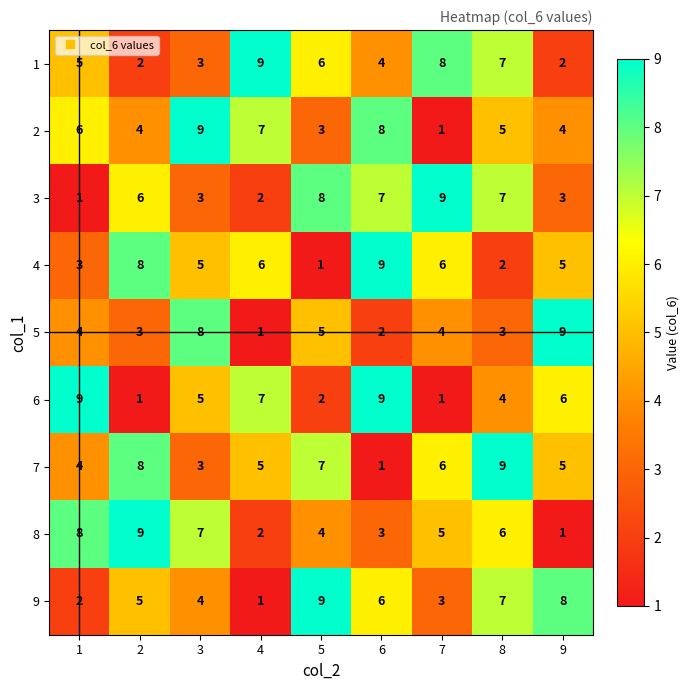

What is the difference between the 1 values at 7 and 6?

4